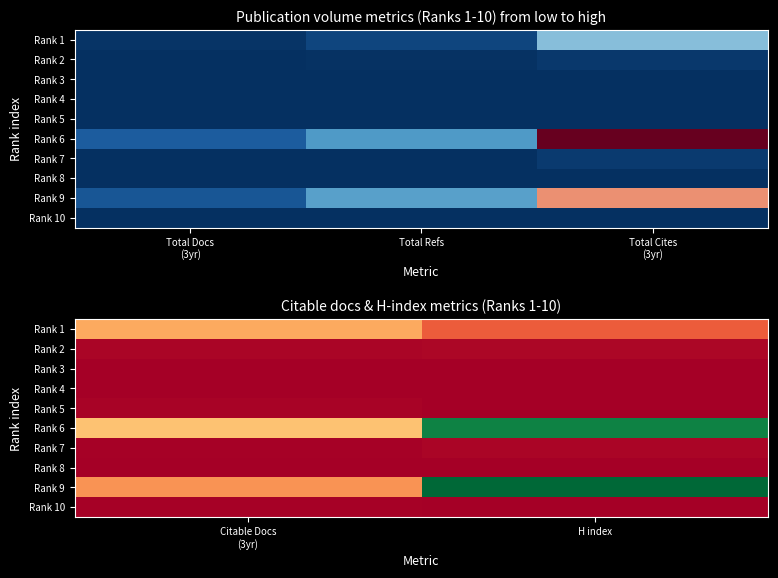

At which category does the chart reach its minimum across all series?

H index